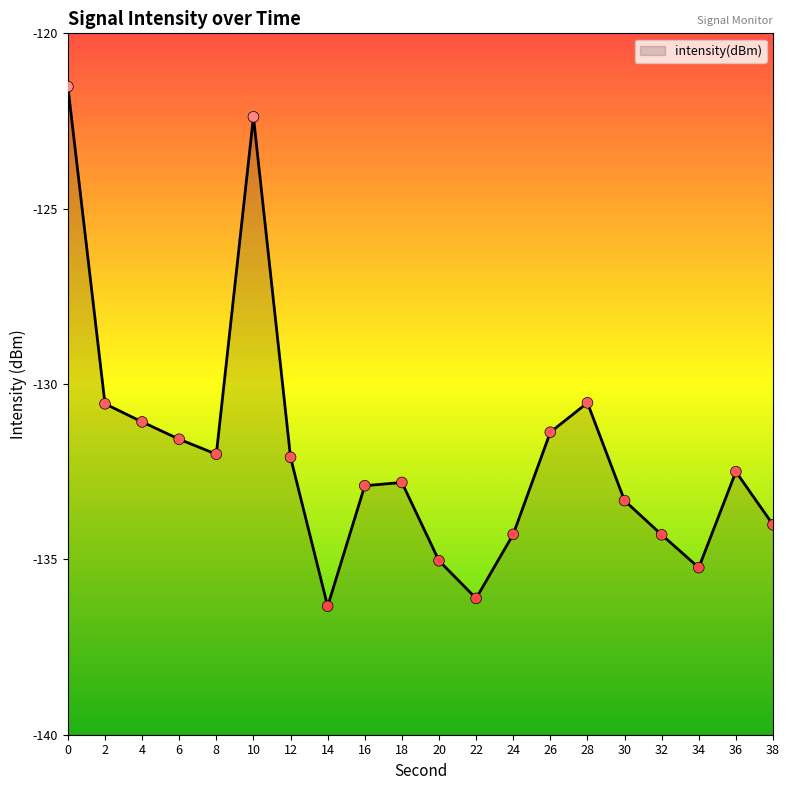

Which has a higher value, 2 or 26?

2